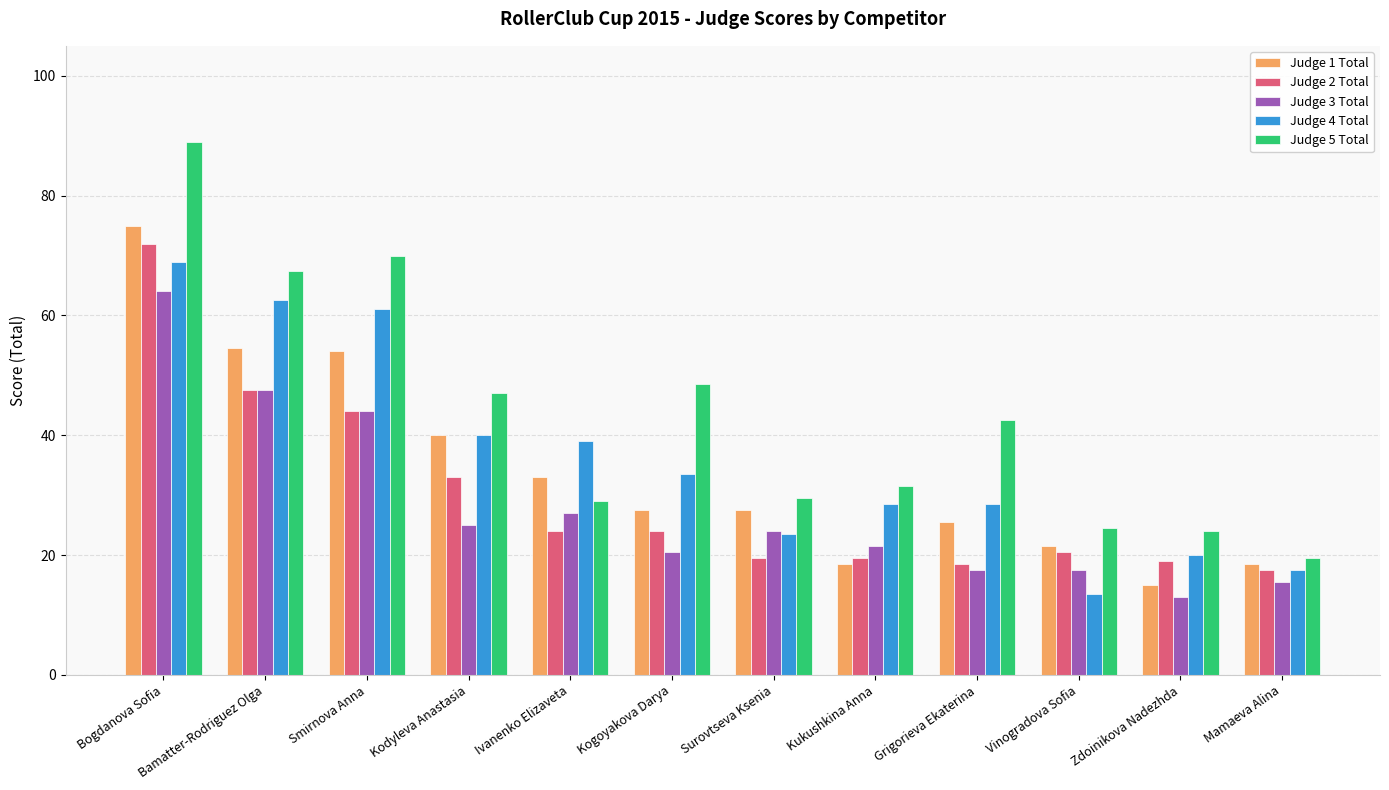

Reading left to right, extract all data points from this chart.

Judge 1 Total: Bogdanova Sofia=75.0	Bamatter-Rodriguez Olga=54.5	Smirnova Anna=54.0	Kodyleva Anastasia=40.0	Ivanenko Elizaveta=33.0	Kogoyakova Darya=27.5	Surovtseva Ksenia=27.5	Kukushkina Anna=18.5	Grigorieva Ekaterina=25.5	Vinogradova Sofia=21.5	Zdoinikova Nadezhda=15.0	Mamaeva Alina=18.5
Judge 2 Total: Bogdanova Sofia=72.0	Bamatter-Rodriguez Olga=47.5	Smirnova Anna=44.0	Kodyleva Anastasia=33.0	Ivanenko Elizaveta=24.0	Kogoyakova Darya=24.0	Surovtseva Ksenia=19.5	Kukushkina Anna=19.5	Grigorieva Ekaterina=18.5	Vinogradova Sofia=20.5	Zdoinikova Nadezhda=19.0	Mamaeva Alina=17.5
Judge 3 Total: Bogdanova Sofia=64.0	Bamatter-Rodriguez Olga=47.5	Smirnova Anna=44.0	Kodyleva Anastasia=25.0	Ivanenko Elizaveta=27.0	Kogoyakova Darya=20.5	Surovtseva Ksenia=24.0	Kukushkina Anna=21.5	Grigorieva Ekaterina=17.5	Vinogradova Sofia=17.5	Zdoinikova Nadezhda=13.0	Mamaeva Alina=15.5
Judge 4 Total: Bogdanova Sofia=69.0	Bamatter-Rodriguez Olga=62.5	Smirnova Anna=61.0	Kodyleva Anastasia=40.0	Ivanenko Elizaveta=39.0	Kogoyakova Darya=33.5	Surovtseva Ksenia=23.5	Kukushkina Anna=28.5	Grigorieva Ekaterina=28.5	Vinogradova Sofia=13.5	Zdoinikova Nadezhda=20.0	Mamaeva Alina=17.5
Judge 5 Total: Bogdanova Sofia=89.0	Bamatter-Rodriguez Olga=67.5	Smirnova Anna=70.0	Kodyleva Anastasia=47.0	Ivanenko Elizaveta=29.0	Kogoyakova Darya=48.5	Surovtseva Ksenia=29.5	Kukushkina Anna=31.5	Grigorieva Ekaterina=42.5	Vinogradova Sofia=24.5	Zdoinikova Nadezhda=24.0	Mamaeva Alina=19.5